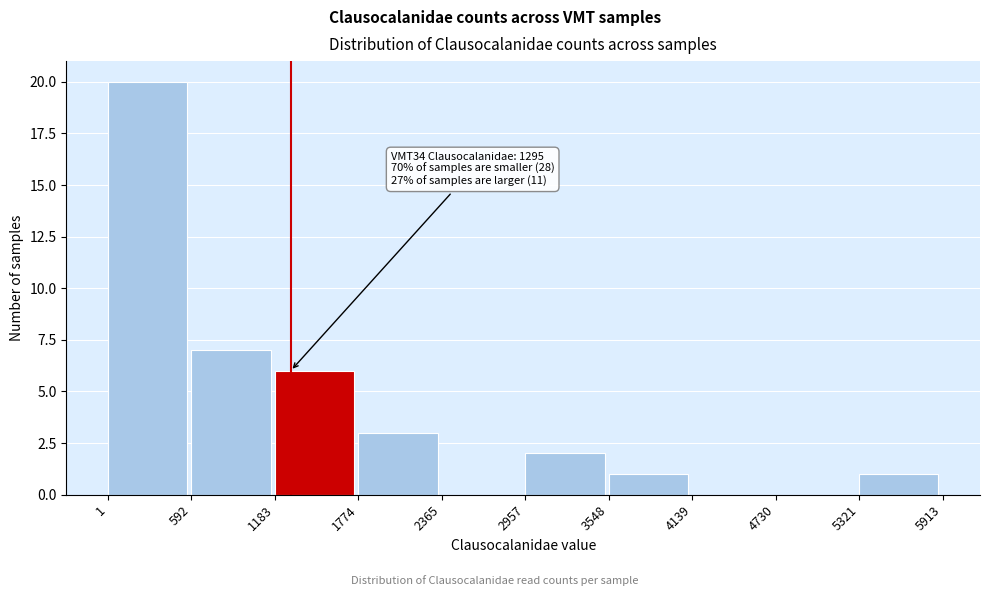

Which range on the x-axis has the tallest bar?

1 to 592